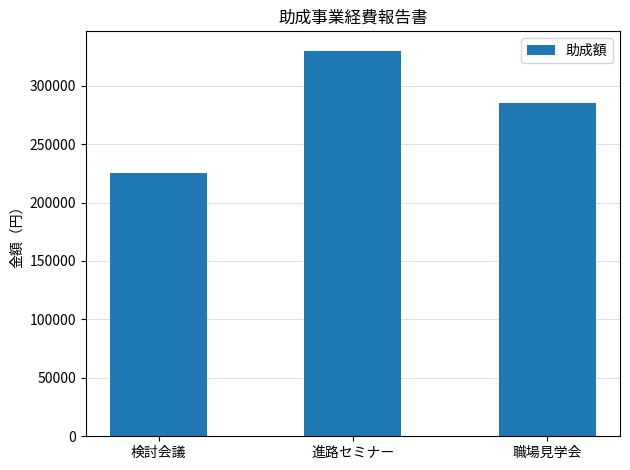

What is the sum of the values at 検討会議 and 進路セミナー?

555000